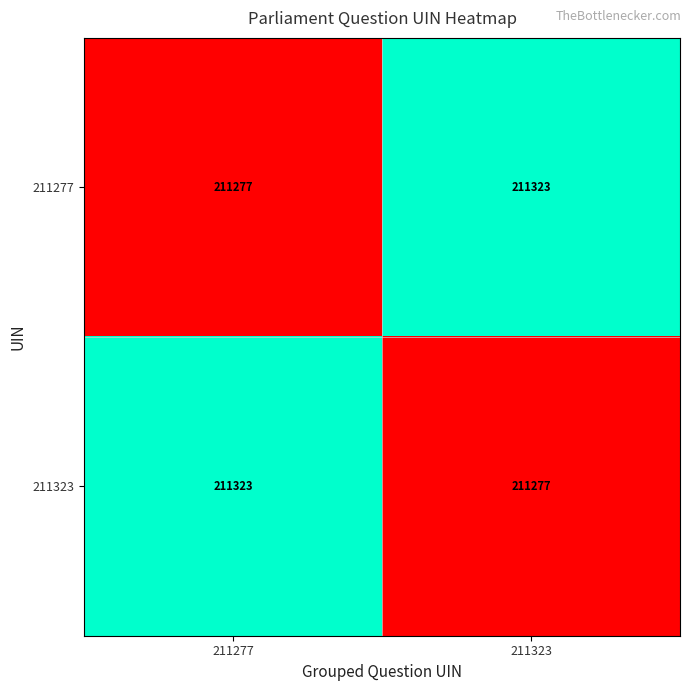

Is the value of 211323 at 211323 greater than the value of 211277 at 211323?

No